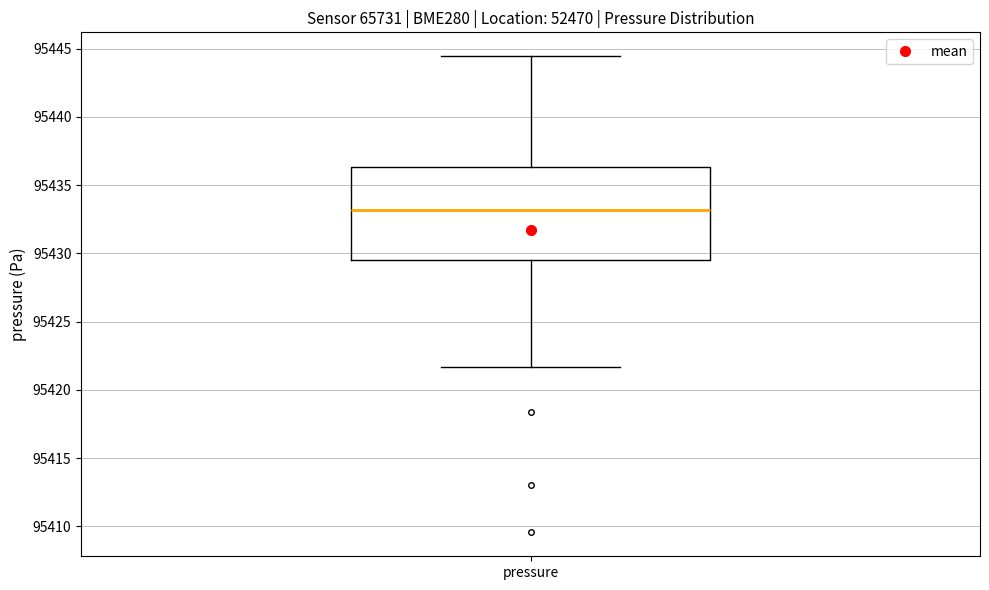

Where does the upper whisker of the box for pressure end on the y-axis? The values are not printed on the chart, so give them approximately, as read against the axis.

95444.5